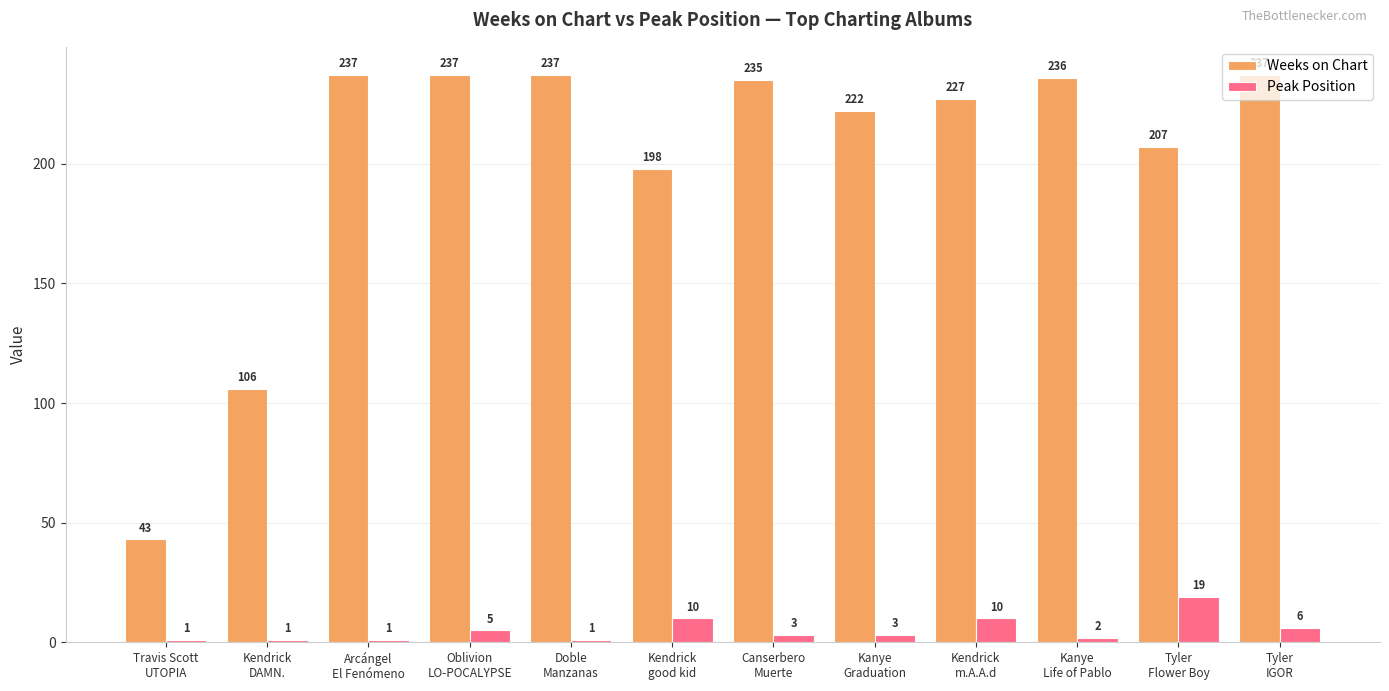

What is the minimum value for Weeks on Chart?

43